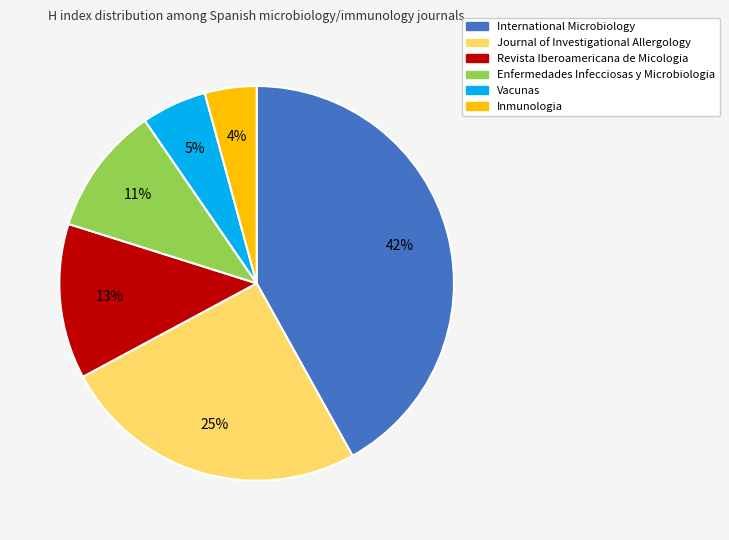

What is the largest slice in the pie chart?

International Microbiology